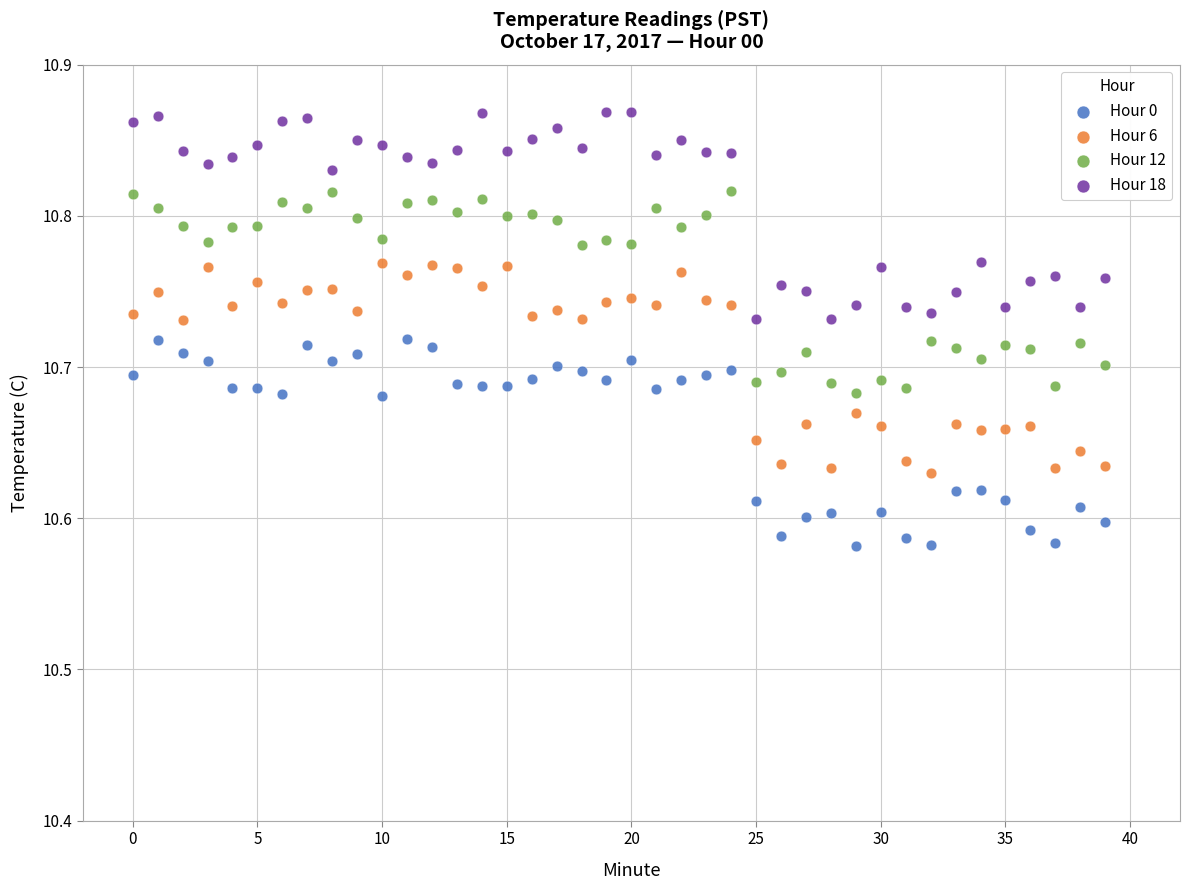

Across all data points, what is the range of Y values (max minus min)?

0.3